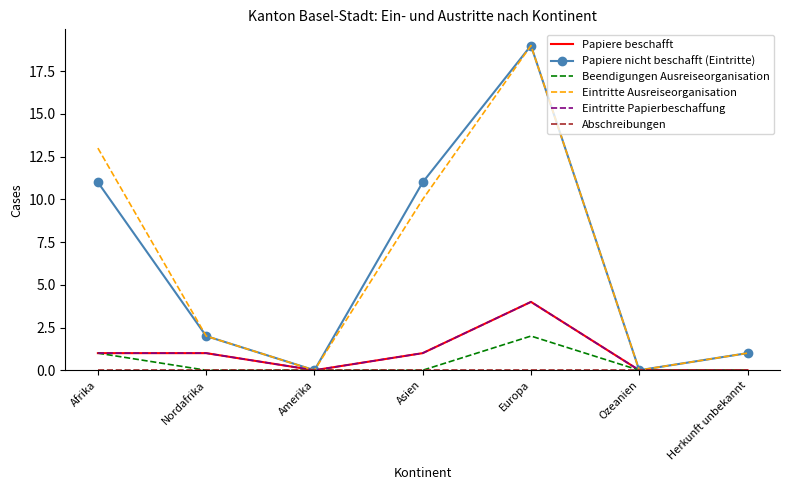

Rank the series at Afrika from highest to lowest value.

Eintritte Ausreiseorganisation, Papiere nicht beschafft (Eintritte), Papiere beschafft, Beendigungen Ausreiseorganisation, Eintritte Papierbeschaffung, Abschreibungen